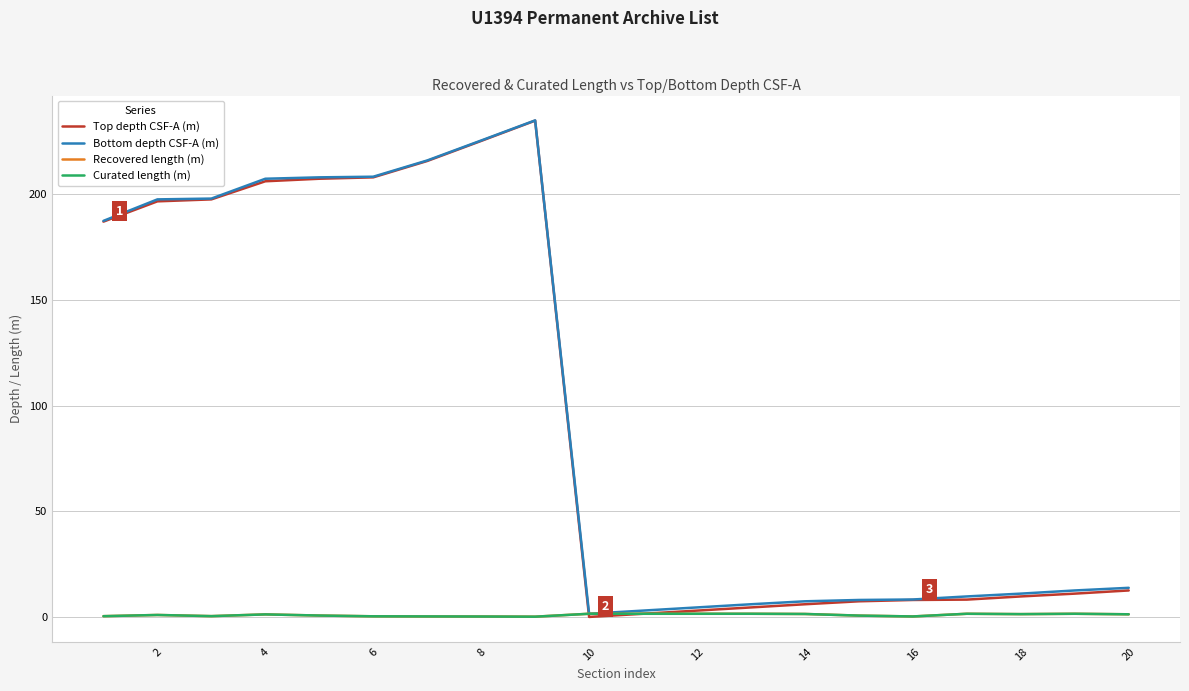

What is the maximum value shown in the chart?

235.0